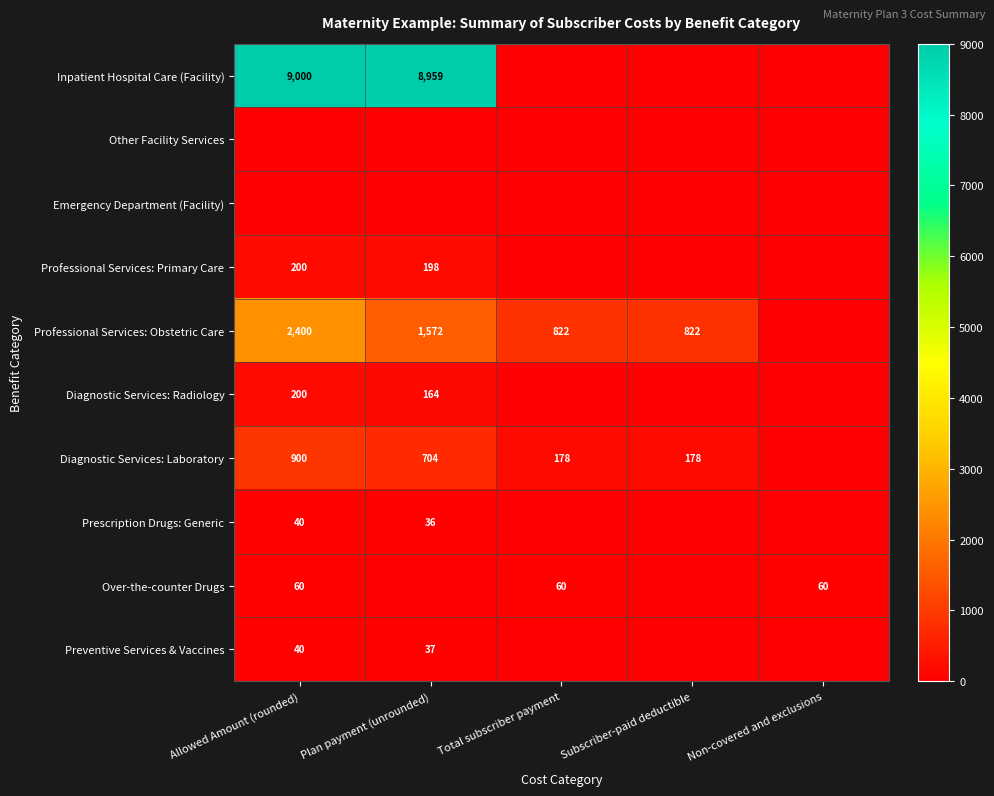

What is the difference between the highest and lowest values at Non-covered and exclusions?

60.0